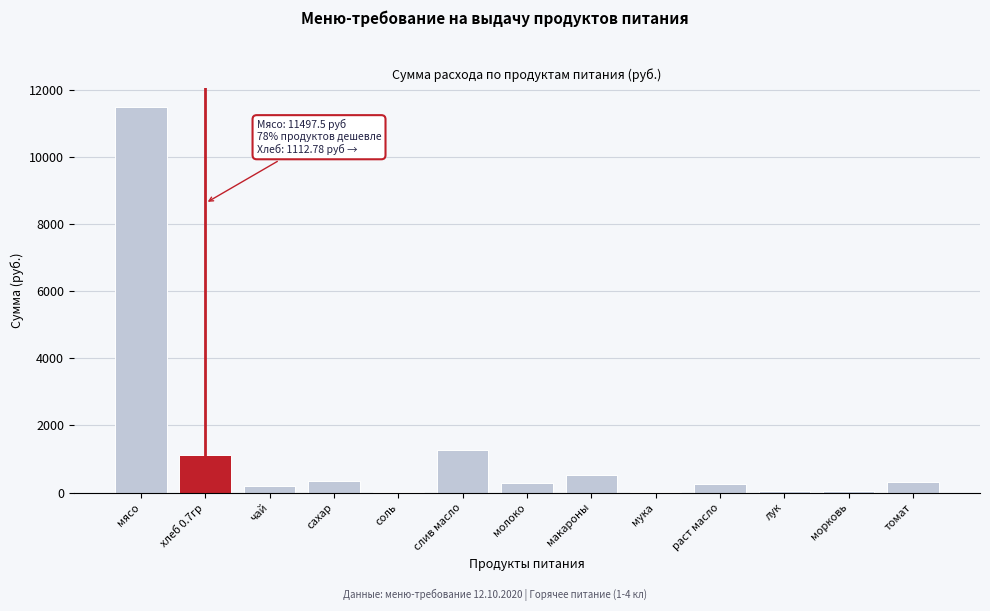

What value does the data have at макароны?

511.0